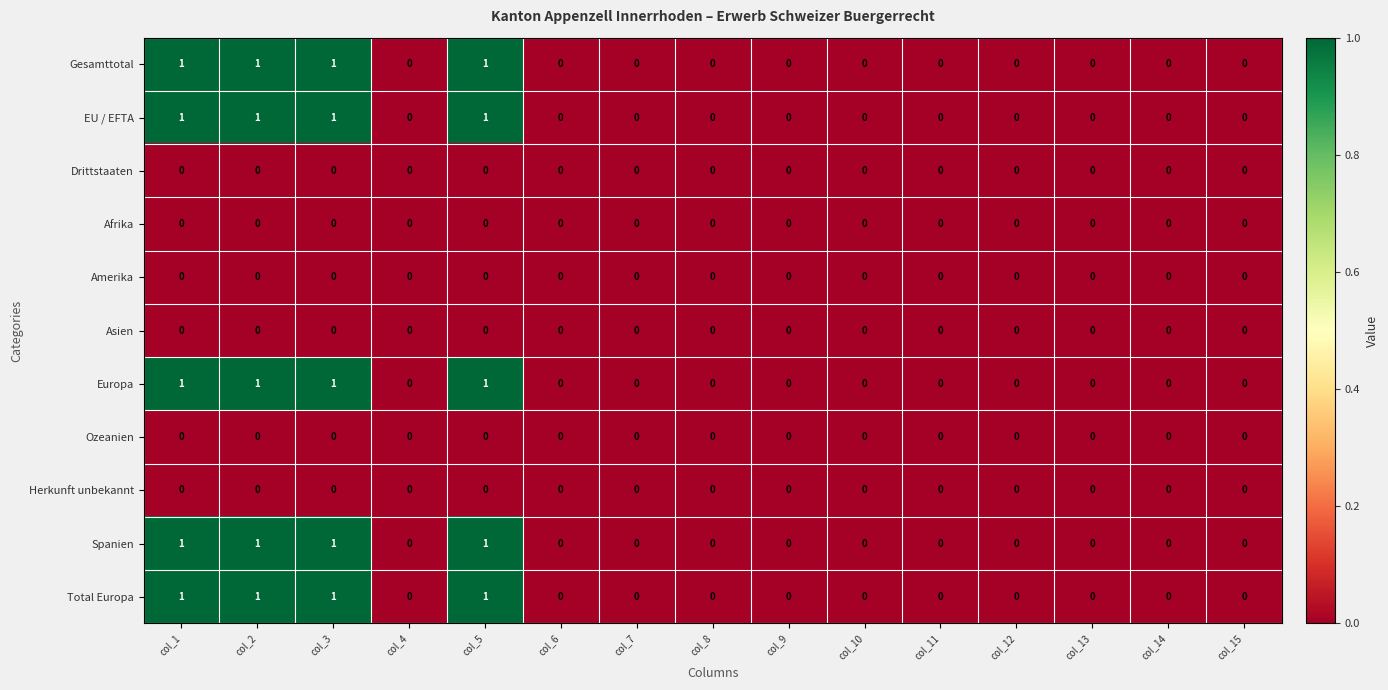

The Ozeanien series shows 0 at col_9. True or false?

True